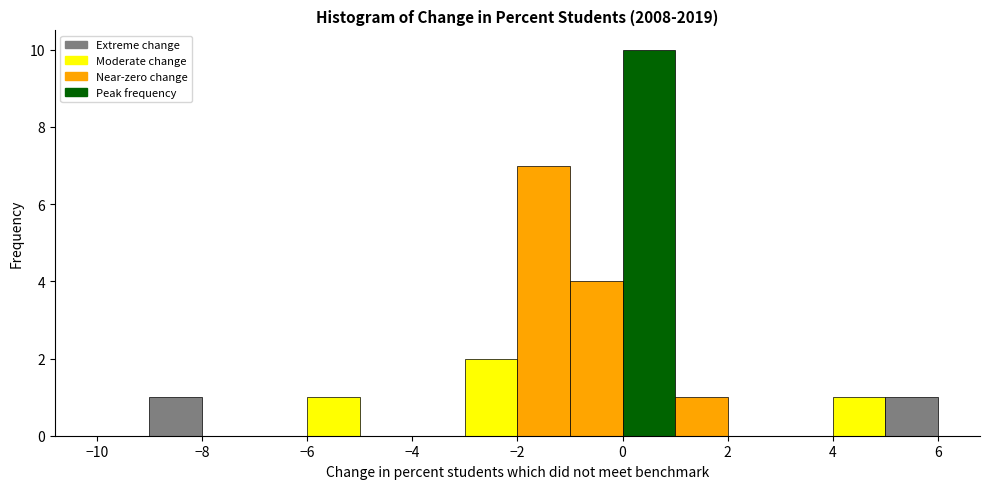

Over which range of the x-axis is the bar tallest?

0 to 1